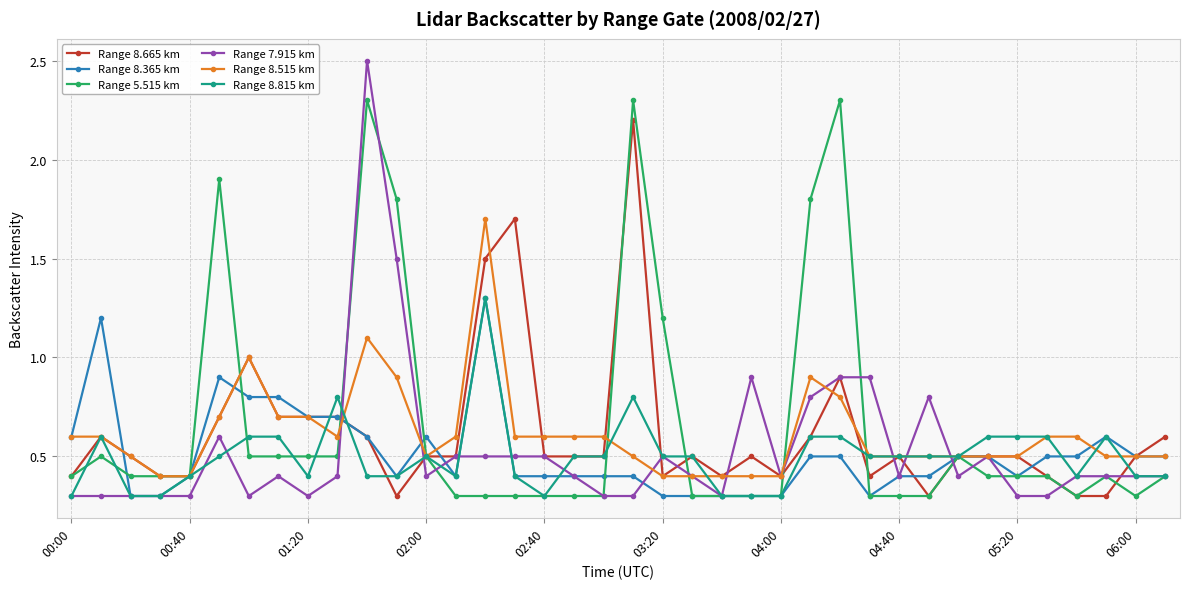

Is this an area chart (filled region under the line)?

No